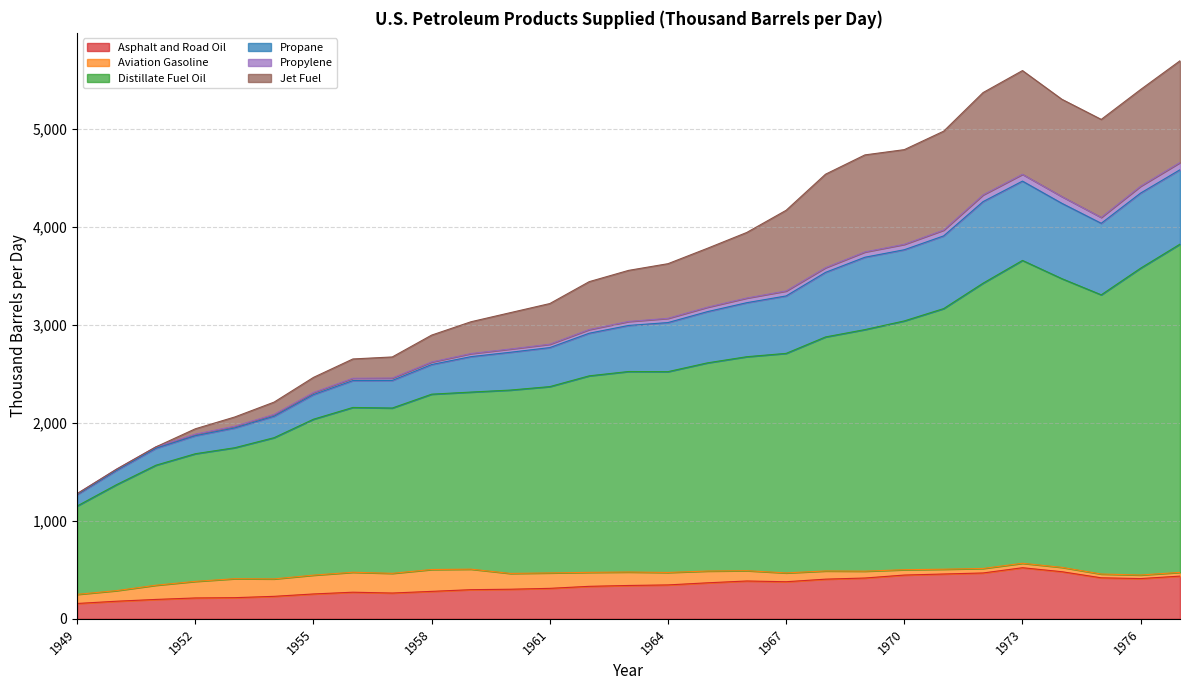

What are all the series names shown in the legend?

Asphalt and Road Oil, Aviation Gasoline, Distillate Fuel Oil, Propane, Propylene, Jet Fuel